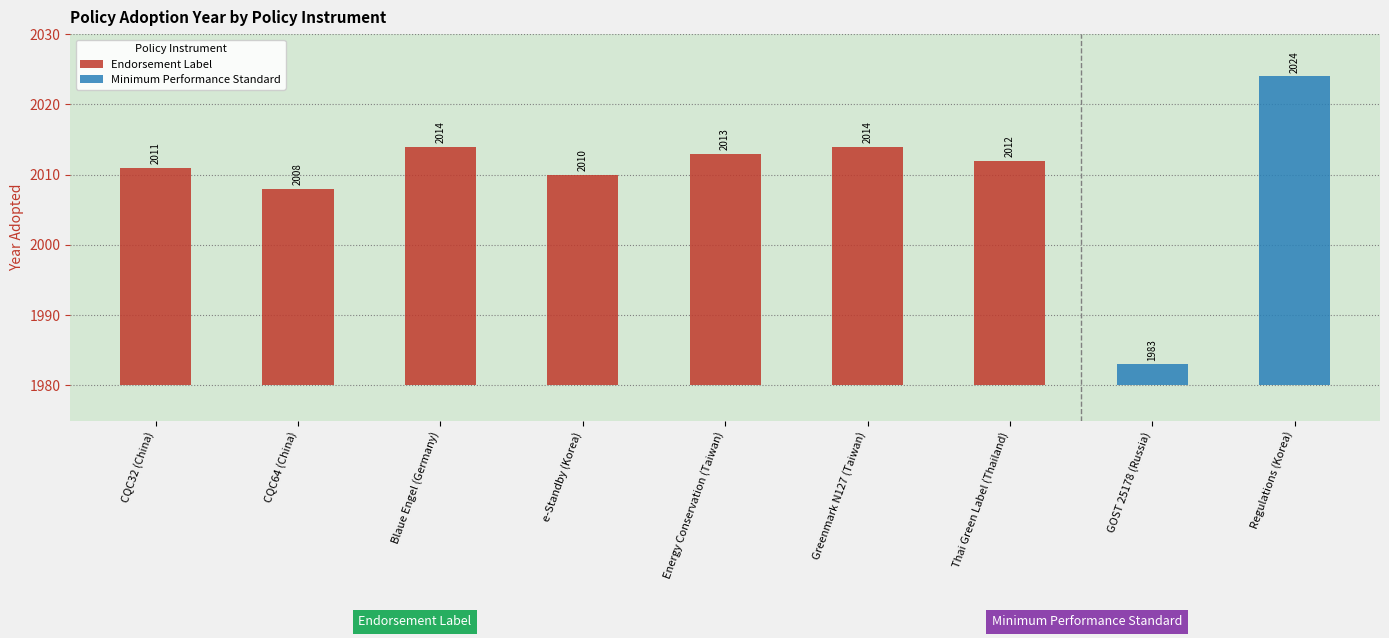

Which has a higher value, Greenmark N127 (Taiwan) or CQC64 (China)?

Greenmark N127 (Taiwan)